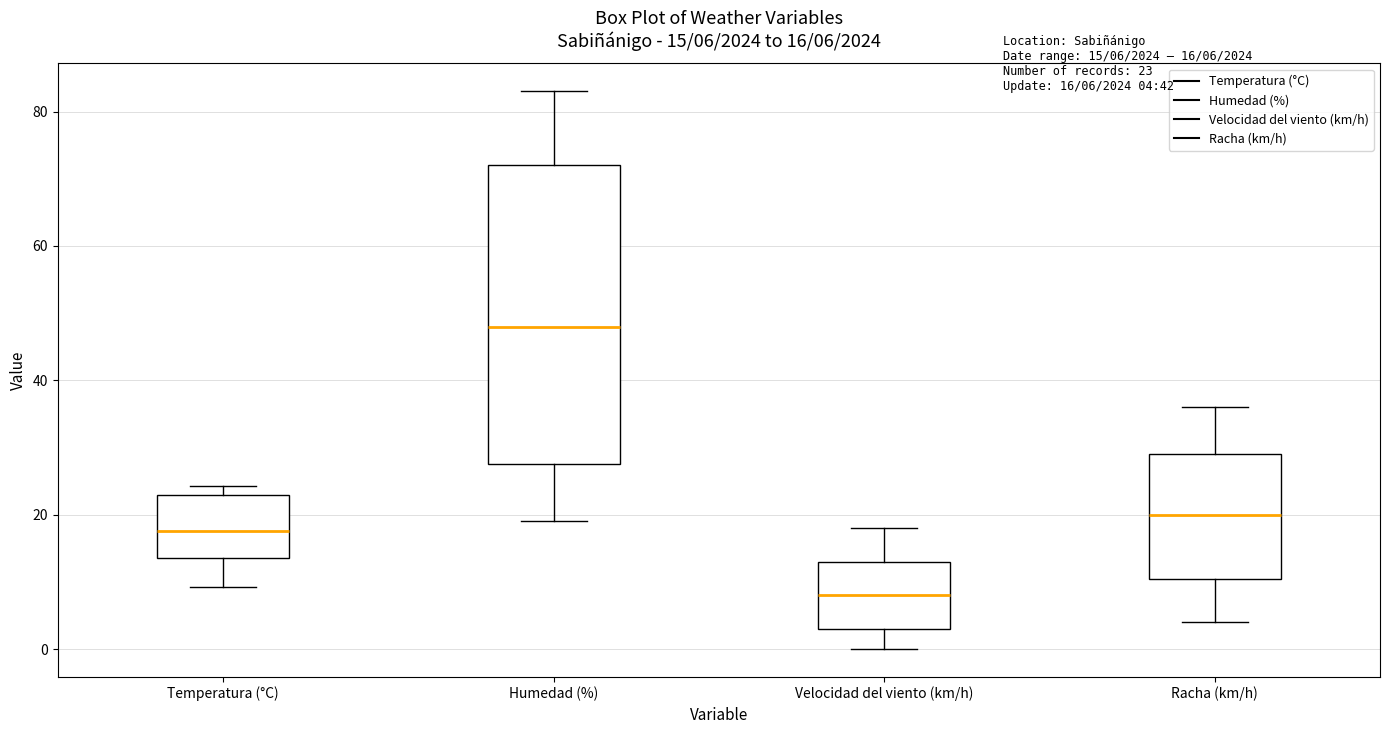

Comparing the boxes themselves (not the whiskers), which one is the tallest?

Humedad (%)